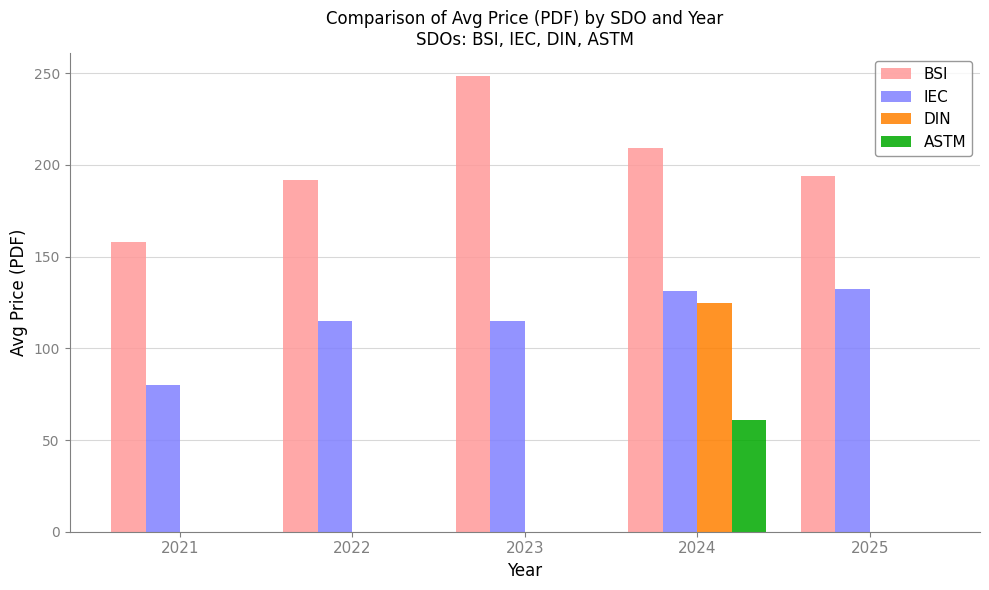

What is the difference between the BSI values at 2023 and 2024?

39.2